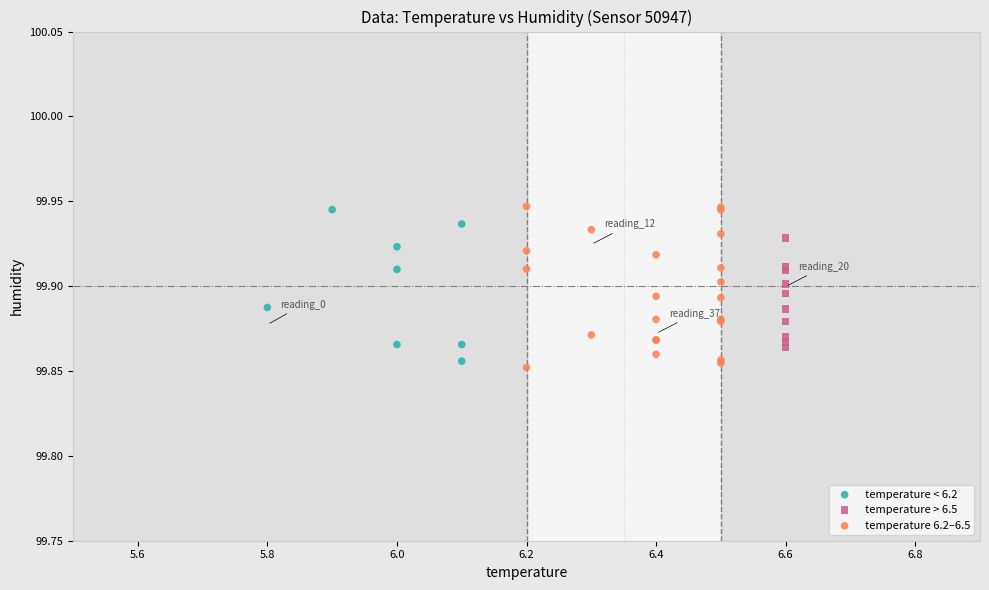

Which series has the largest Y range (max minus min)?

temperature 6.2–6.5